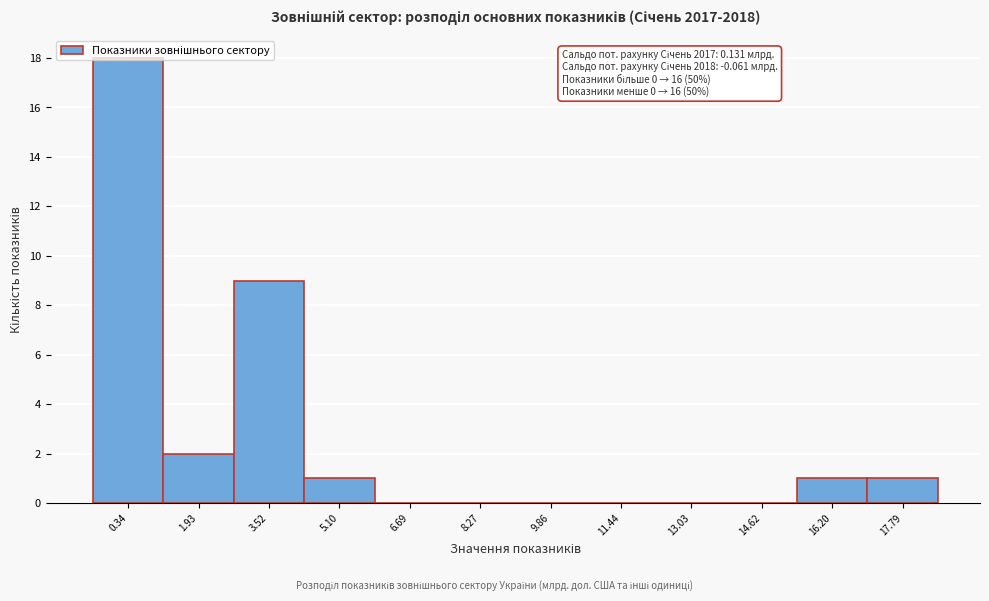

Which range on the x-axis has the tallest bar?

-0.4 to 1.2